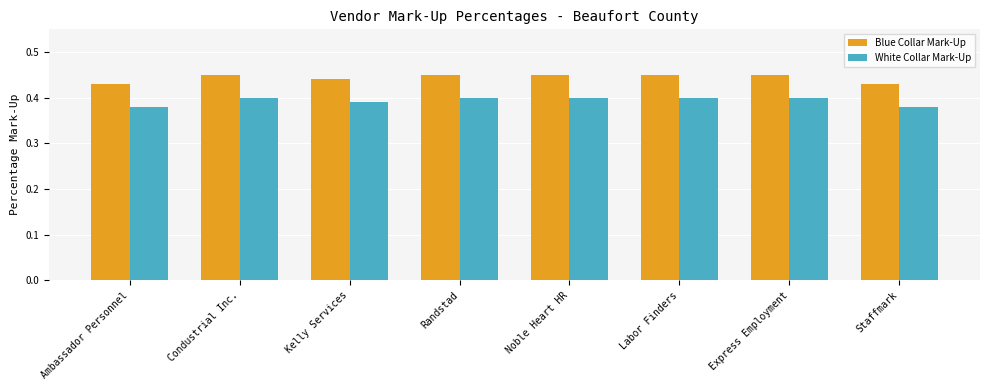

Rank the series by their average value, from highest to lowest.

Blue Collar Mark-Up, White Collar Mark-Up